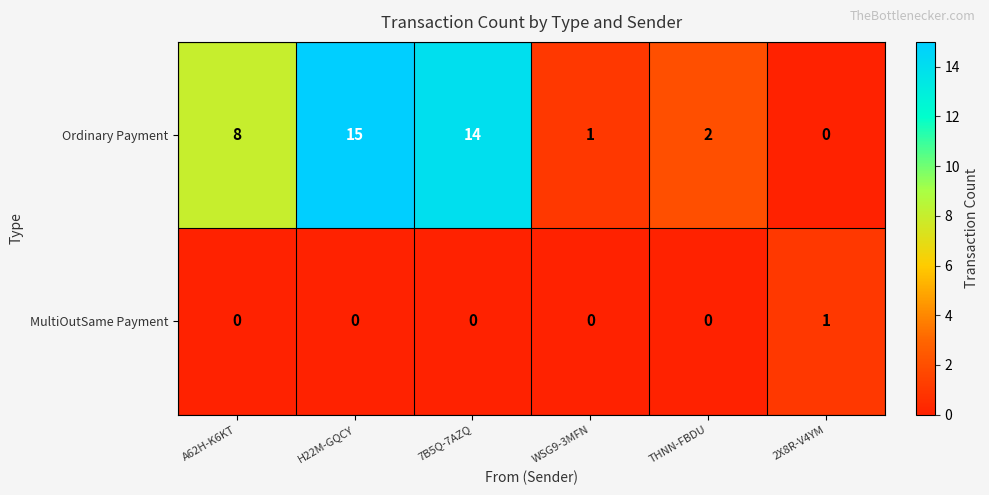

Rank the series by their average value, from highest to lowest.

Ordinary Payment, MultiOutSame Payment